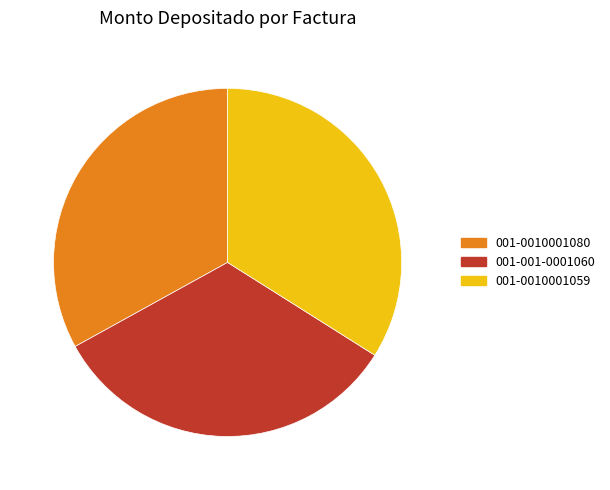

Which category has the biggest portion of the pie?

001-0010001059